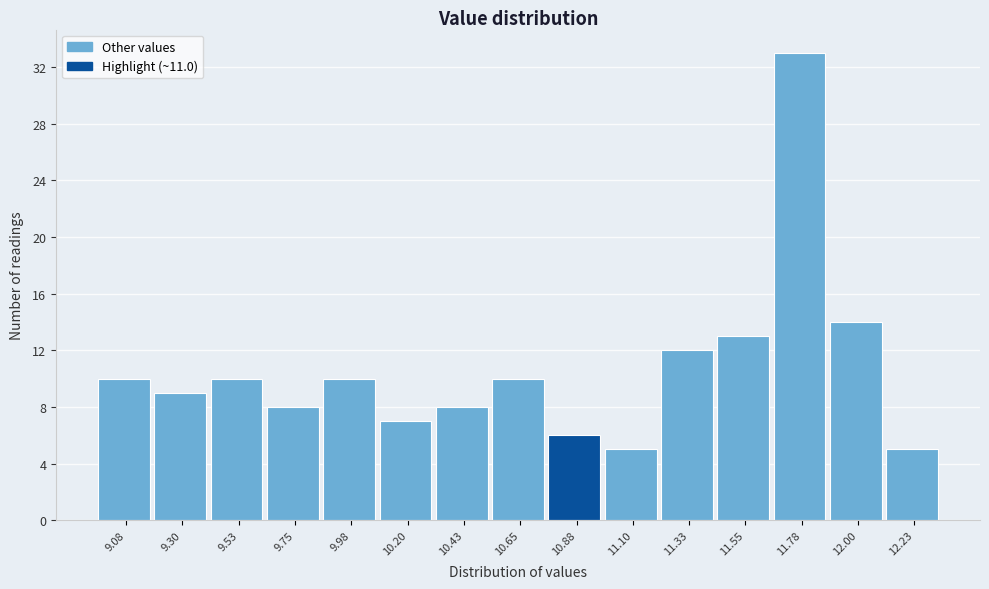

Reading right to left, extract all data points from this chart.

5	14	33	13	12	5	6	10	8	7	10	8	10	9	10